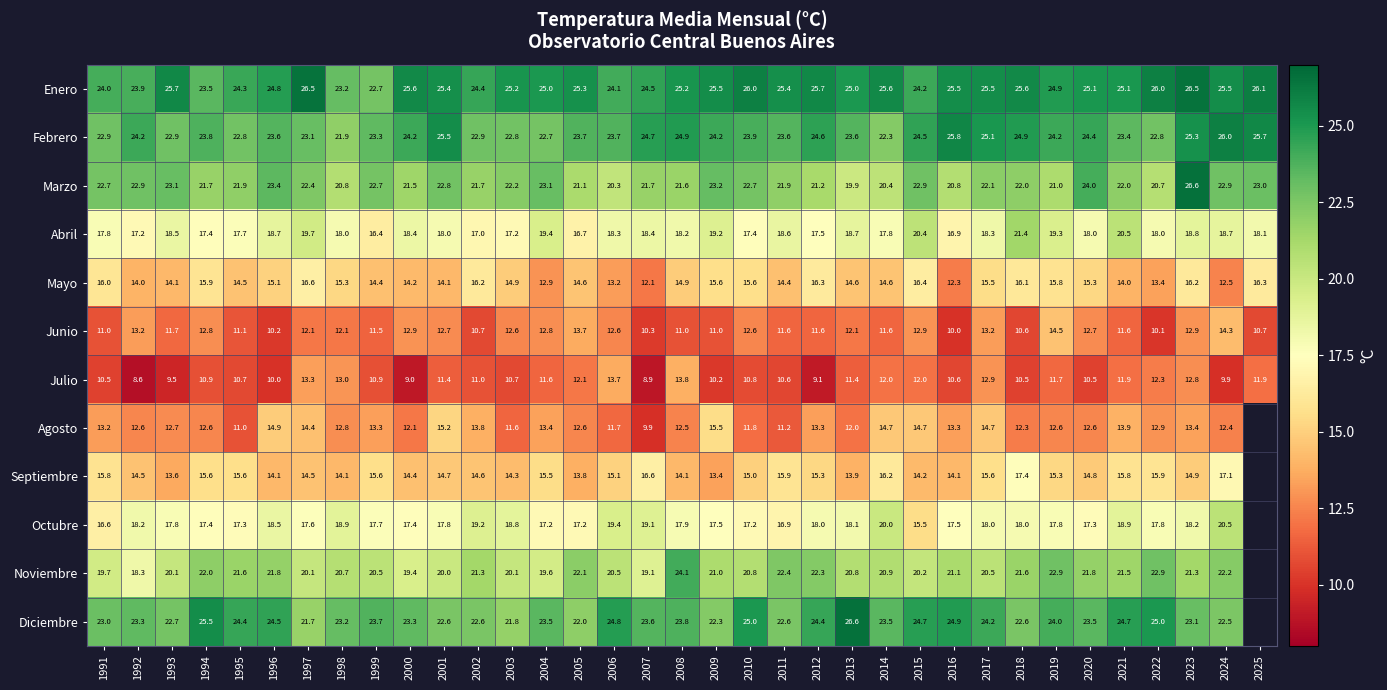

At which label is Enero closest to 24?

1991